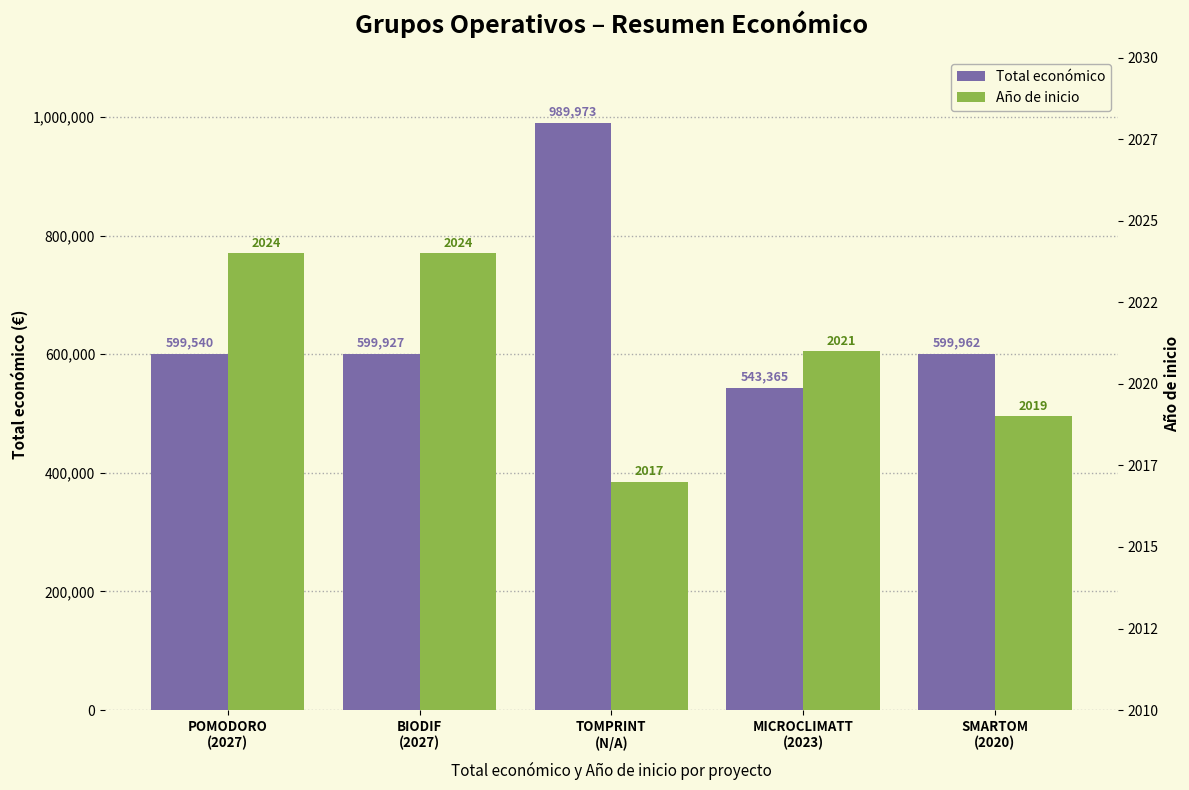

Is the value of Total económico at BIODIF
(2027) greater than the value of Año de inicio at SMARTOM
(2020)?

Yes